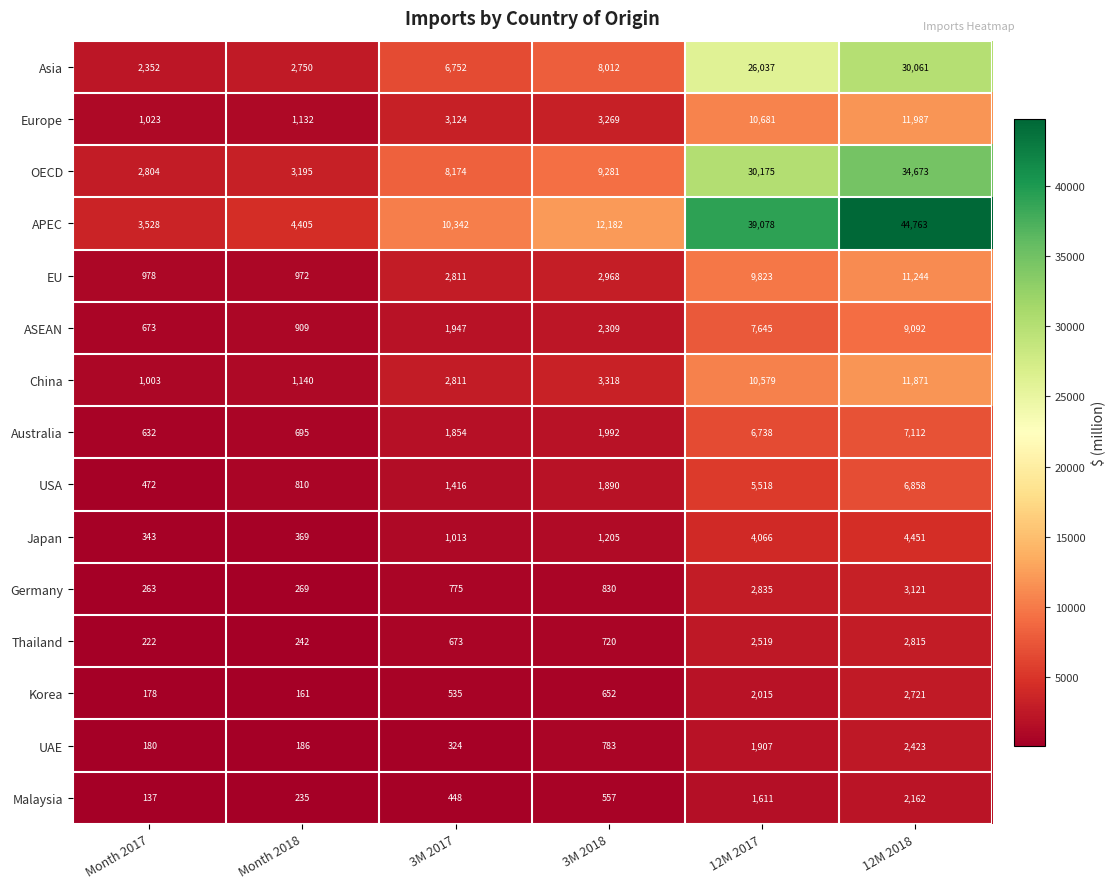

Is it true that APEC equals 39078 at 12M 2017?

True